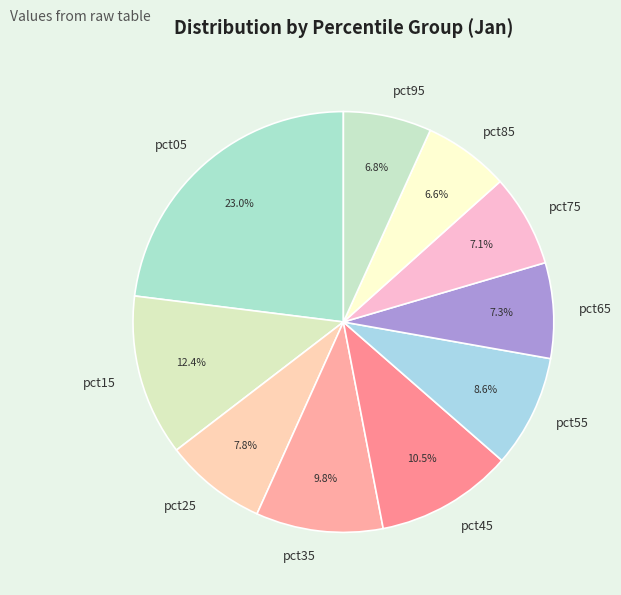

To the nearest percent, what is the average slice percentage?

10%